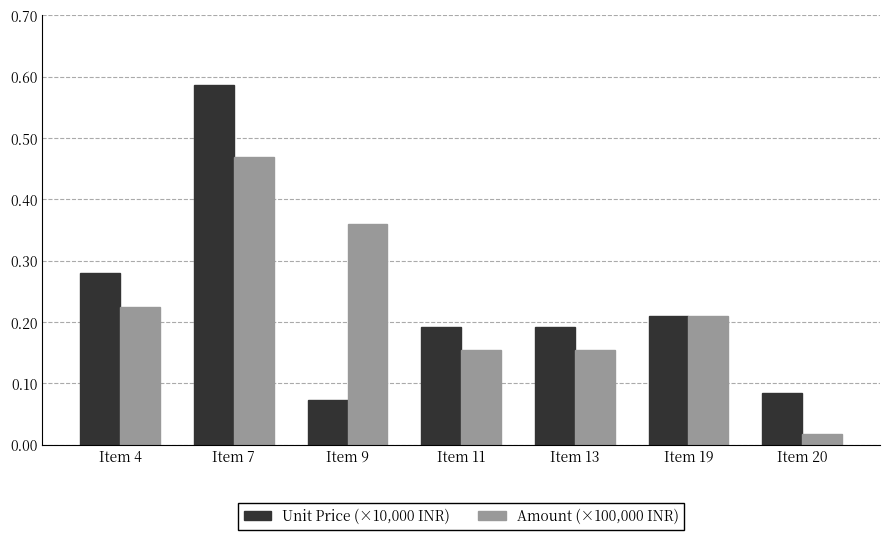

At Item 11, list the series in order from largest to smallest.

Unit Price (×10,000 INR), Amount (×100,000 INR)